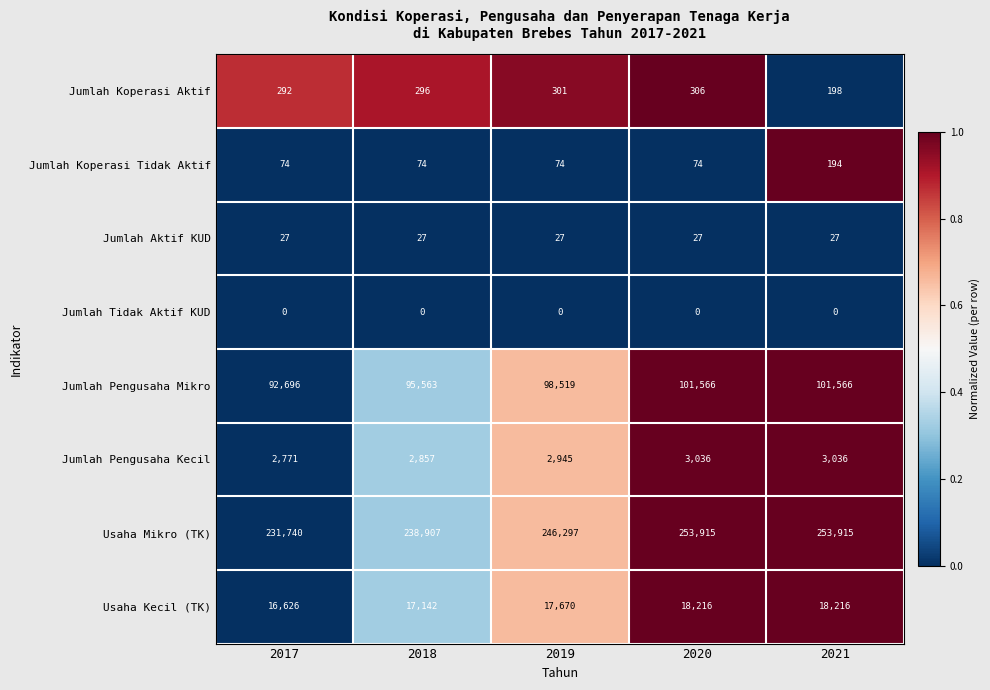

Rank the series at 2020 from highest to lowest value.

Usaha Mikro (TK), Jumlah Pengusaha Mikro, Usaha Kecil (TK), Jumlah Pengusaha Kecil, Jumlah Koperasi Aktif, Jumlah Koperasi Tidak Aktif, Jumlah Aktif KUD, Jumlah Tidak Aktif KUD